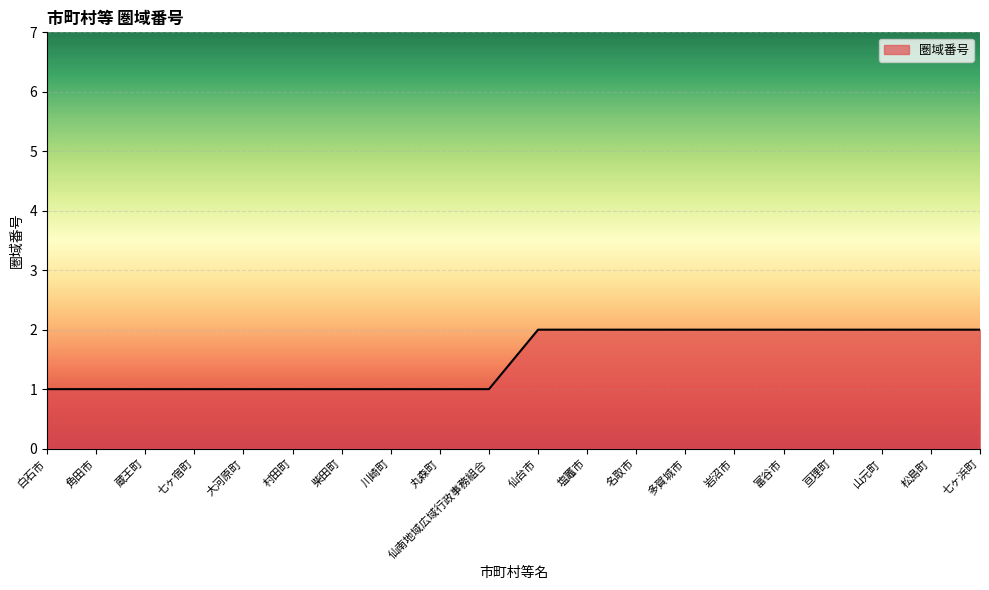

What is the average value?

2